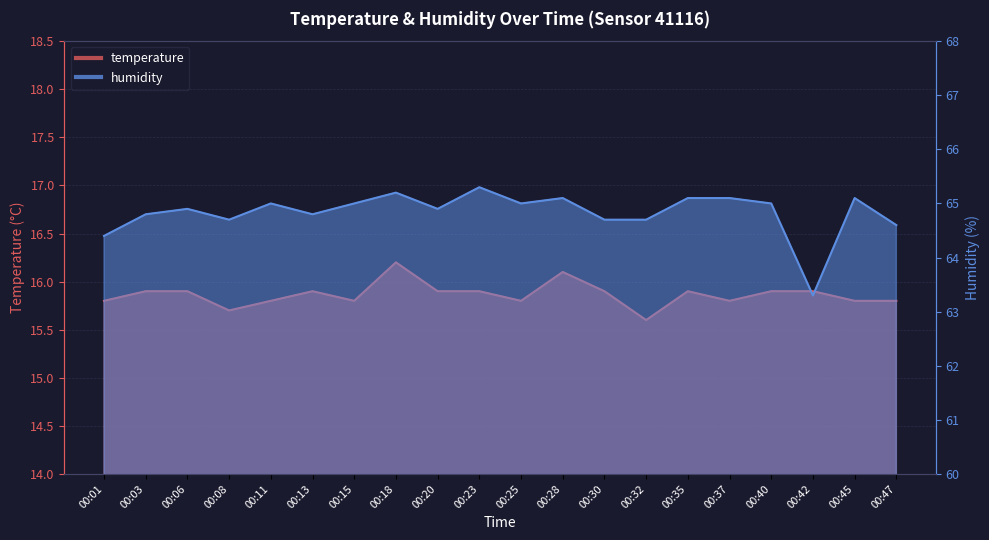

Reading right to left, extract all data points from this chart.

temperature: 00:47=15.8	00:45=15.8	00:42=15.9	00:40=15.9	00:37=15.8	00:35=15.9	00:32=15.6	00:30=15.9	00:28=16.1	00:25=15.8	00:23=15.9	00:20=15.9	00:18=16.2	00:15=15.8	00:13=15.9	00:11=15.8	00:08=15.7	00:06=15.9	00:03=15.9	00:01=15.8
humidity: 00:47=64.6	00:45=65.1	00:42=63.3	00:40=65.0	00:37=65.1	00:35=65.1	00:32=64.7	00:30=64.7	00:28=65.1	00:25=65.0	00:23=65.3	00:20=64.9	00:18=65.2	00:15=65.0	00:13=64.8	00:11=65.0	00:08=64.7	00:06=64.9	00:03=64.8	00:01=64.4